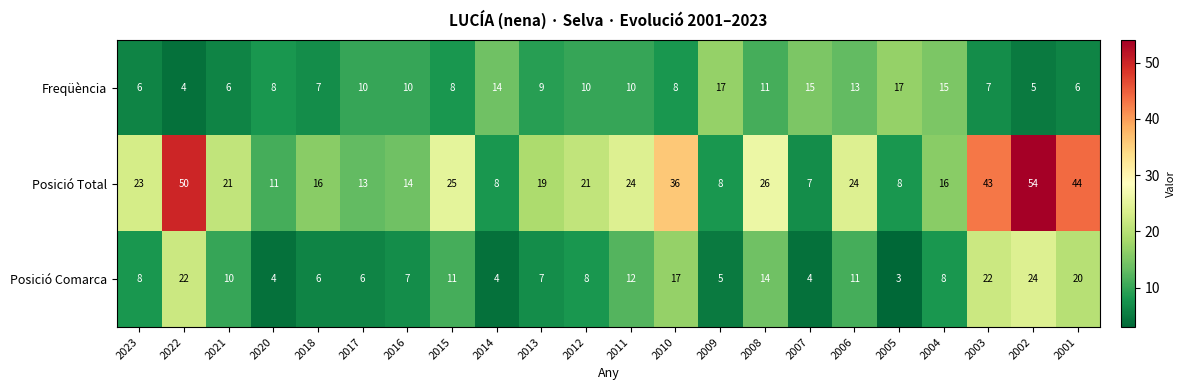

True or false: Freqüència has a value of 6 at 2023.

True